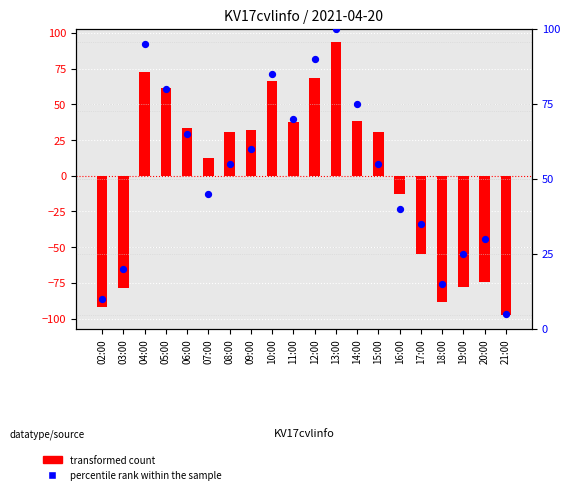

Which series has the largest Y range (max minus min)?

transformed count